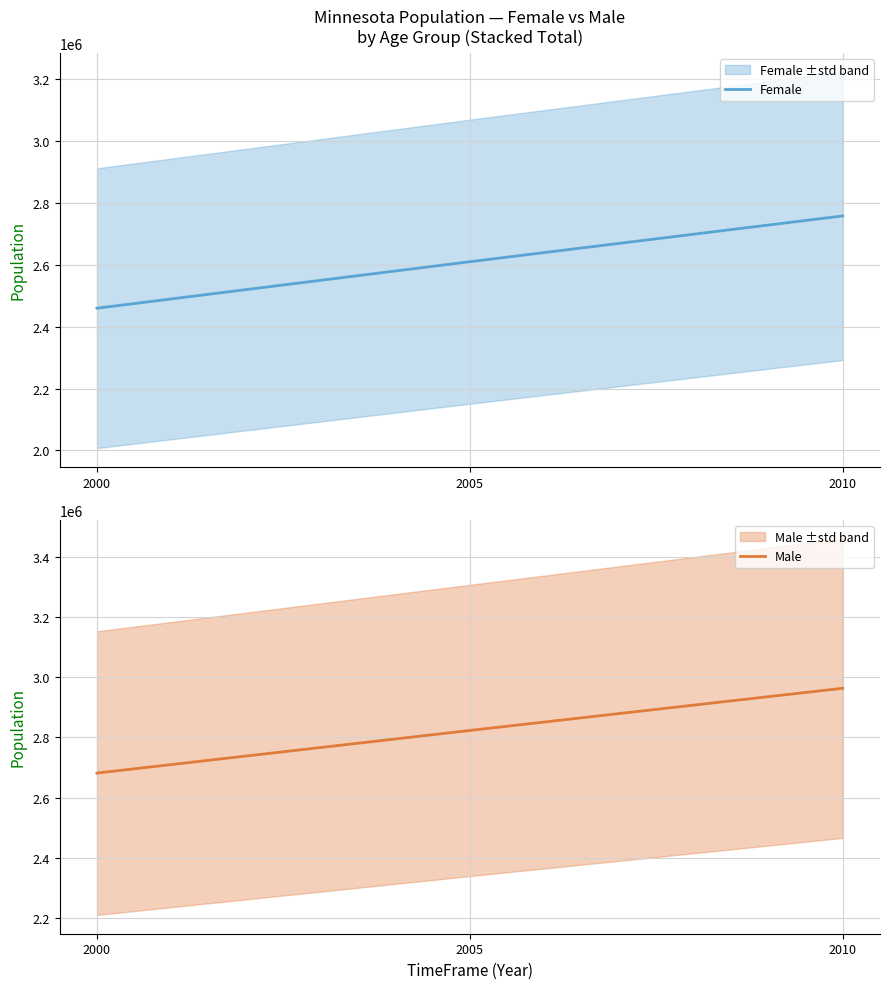

At how many categories does at least one series exceed 2807755?

2